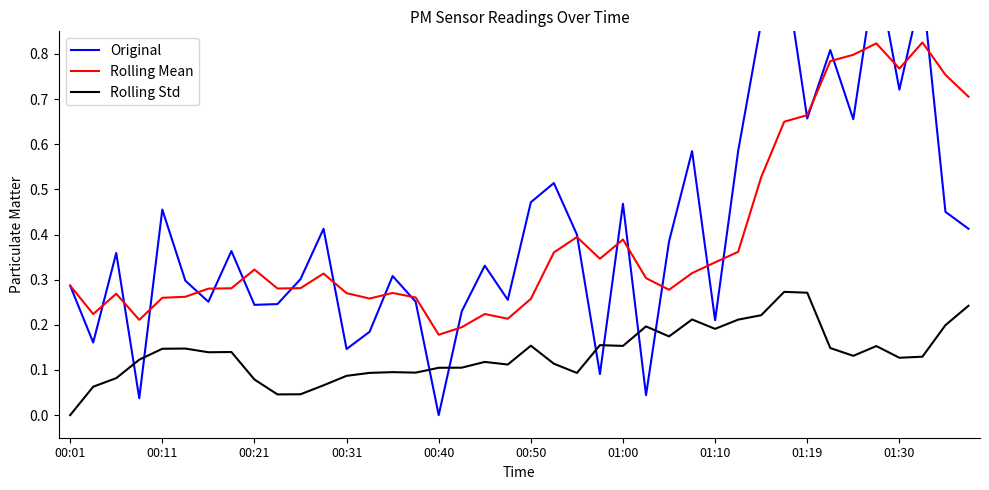

True or false: Rolling Std and Rolling Mean cross at least once.

False